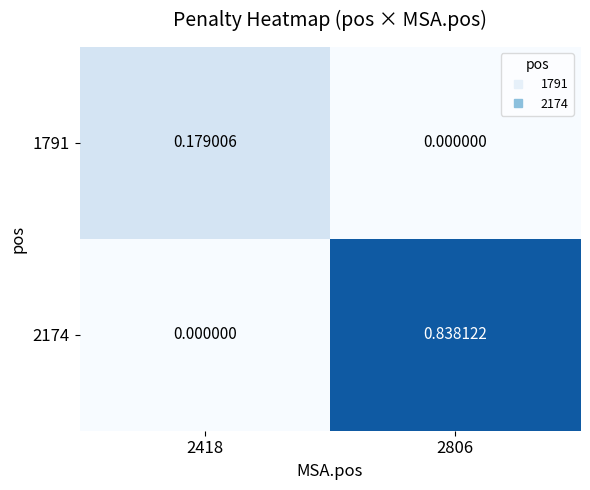

At how many categories does at least one series exceed 0?

2